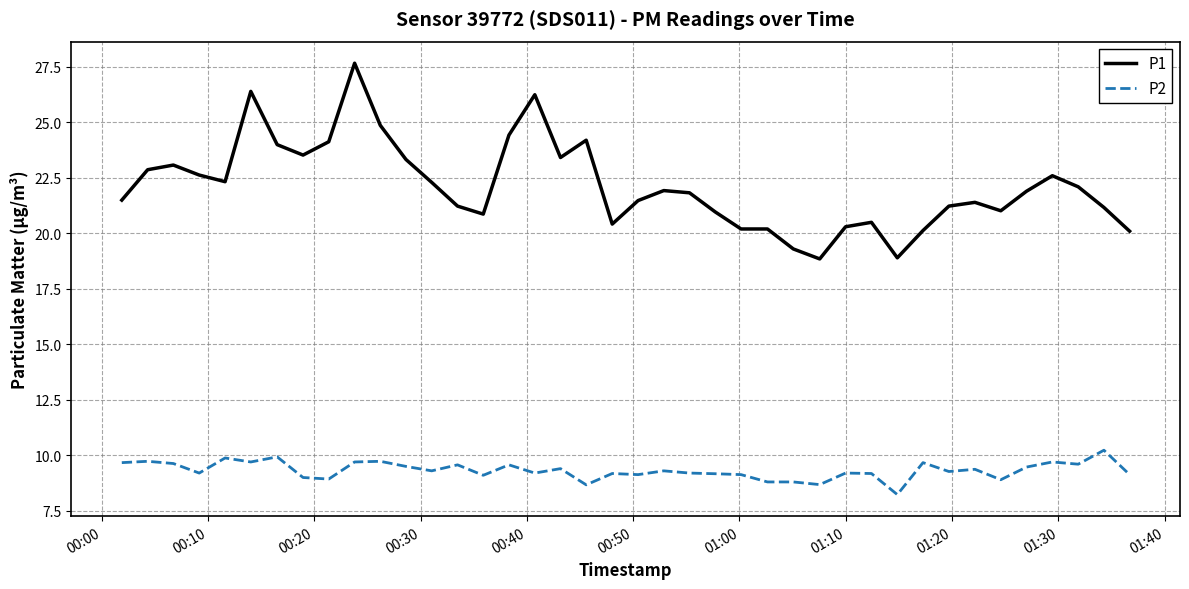

Rank the series by their maximum value, from highest to lowest.

P1, P2